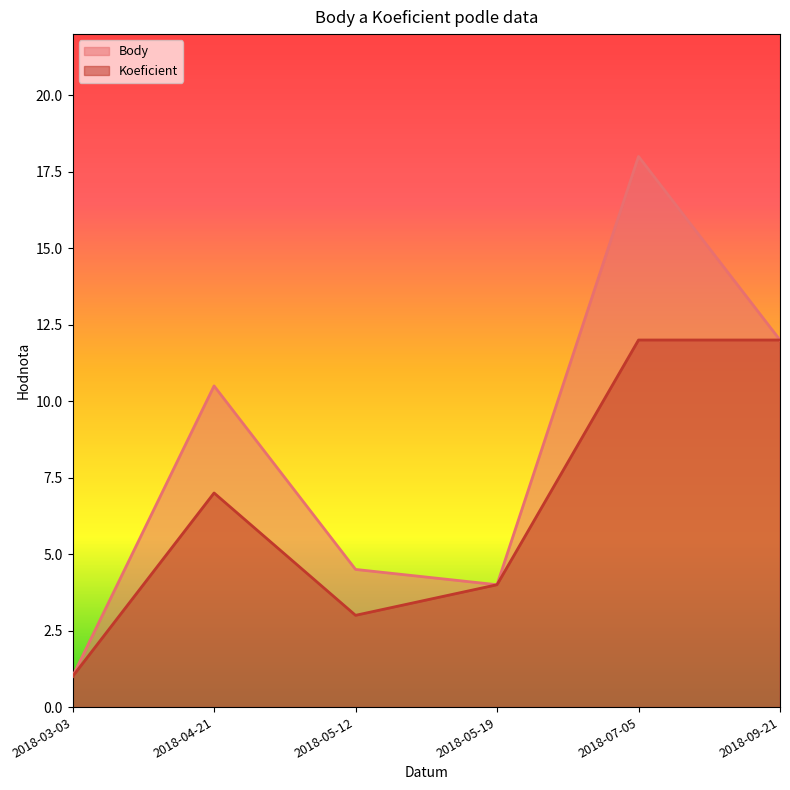

Reading left to right, extract all data points from this chart.

Body: 1.0	10.5	4.5	4.0	18.0	12.0
Koeficient: 1.0	7.0	3.0	4.0	12.0	12.0